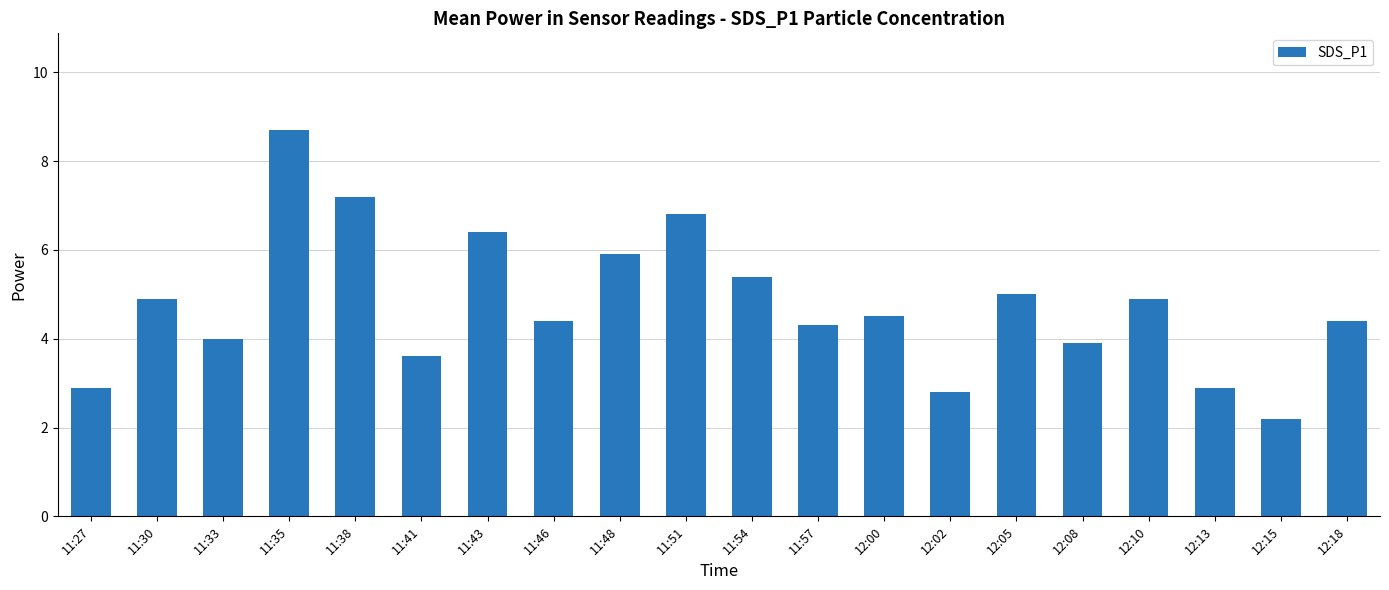

Which category has the highest value across all series?

11:35